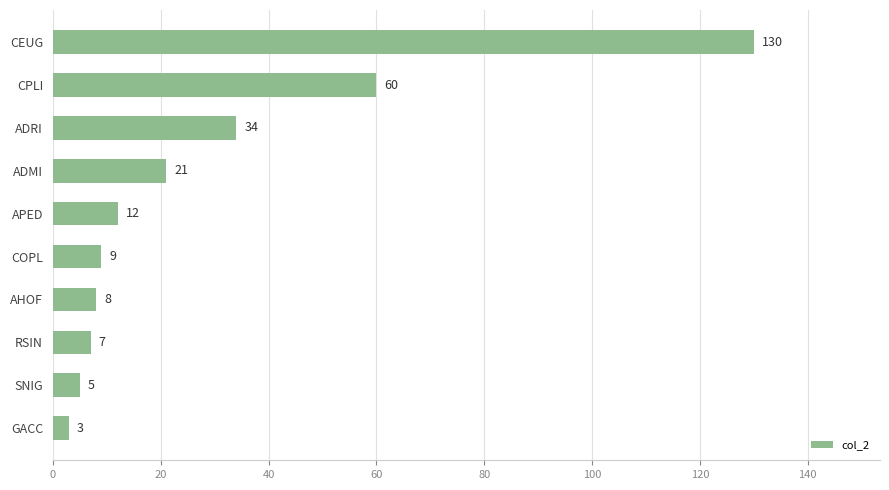

What is the change in value from APED to RSIN?

-5